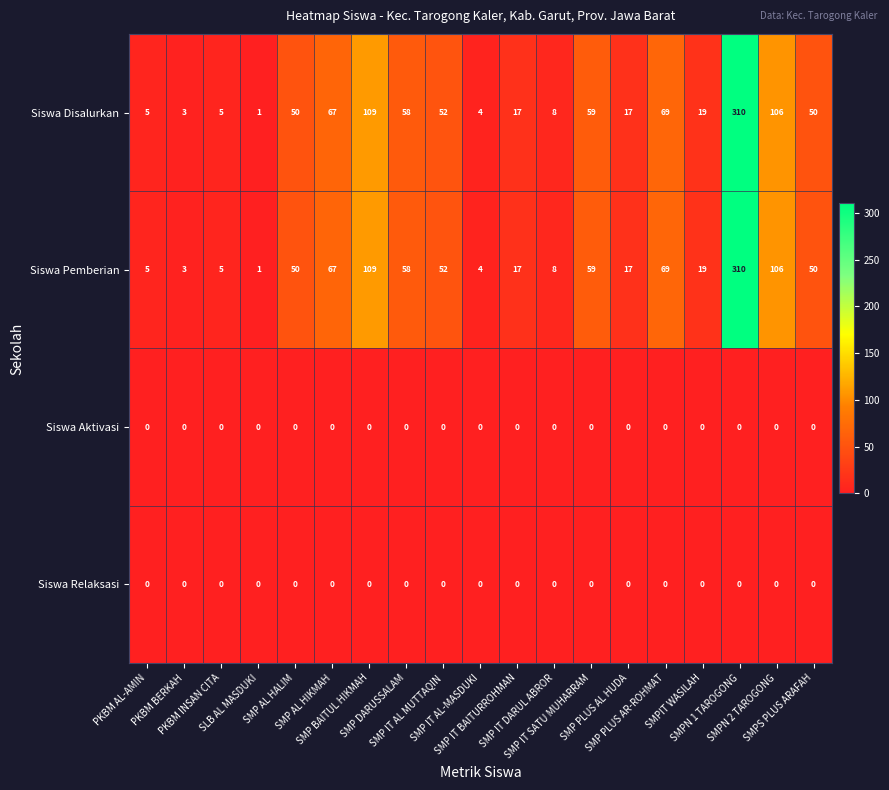

What is the difference between the second highest and minimum values in the Siswa Pemberian series?

108